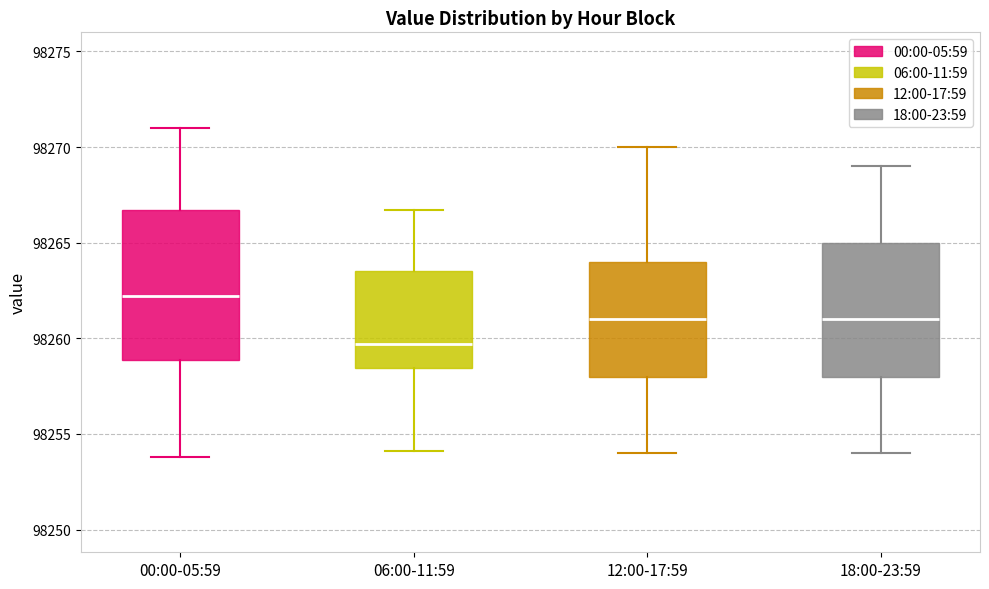

Reading left to right, transcribe this box plot: for each box, give where its median line is, the range the box spans, and where its two whiskers end, as read against the y-axis. The values are not printed on the chart, so give them approximately, as read against the axis.

00:00-05:59: median 98262.0, box 98259.0 to 98266.5, whiskers 98254.0 to 98271.0
06:00-11:59: median 98259.5, box 98258.5 to 98263.5, whiskers 98254.0 to 98266.5
12:00-17:59: median 98261.0, box 98258.0 to 98264.0, whiskers 98254.0 to 98270.0
18:00-23:59: median 98261.0, box 98258.0 to 98265.0, whiskers 98254.0 to 98269.0